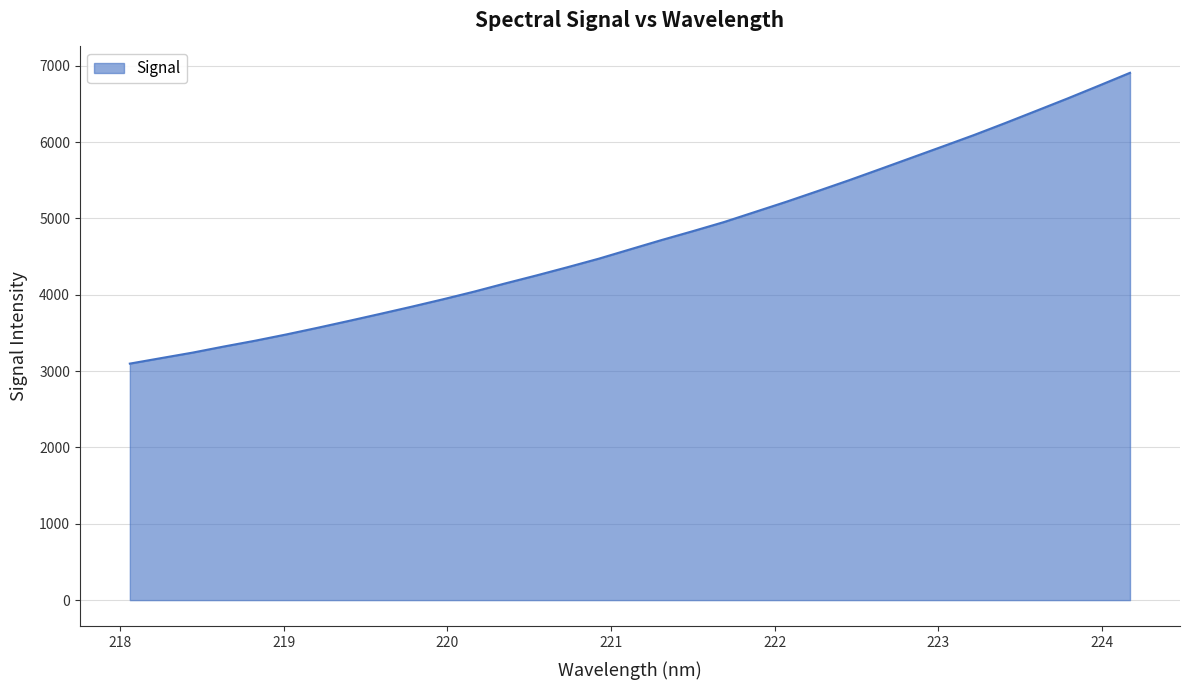

What is the greatest value displayed?

6908.8